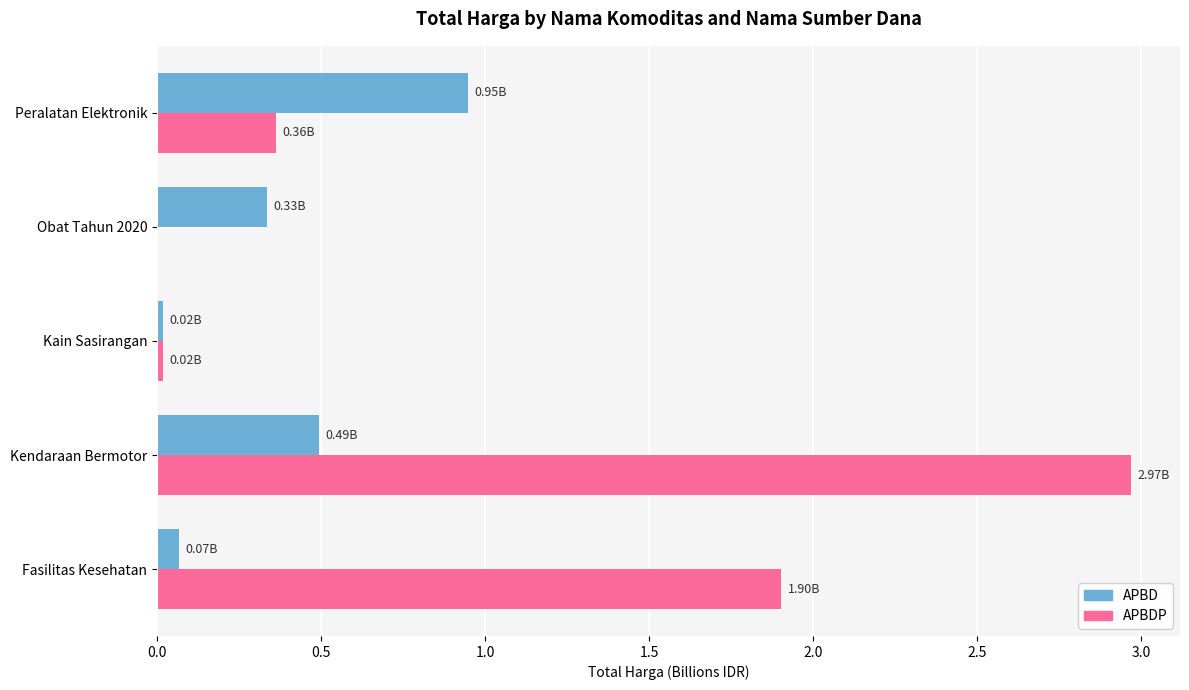

At which category is the sum across all series the highest?

Kendaraan Bermotor